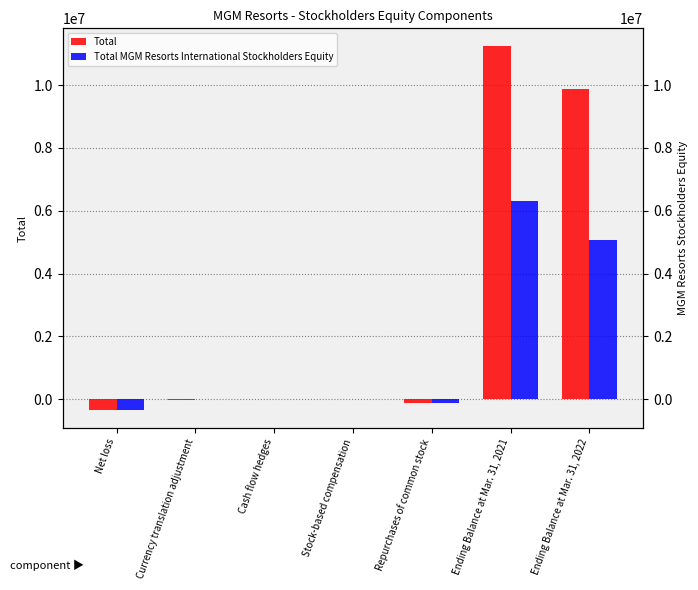

At which category does the chart reach its minimum across all series?

Net loss